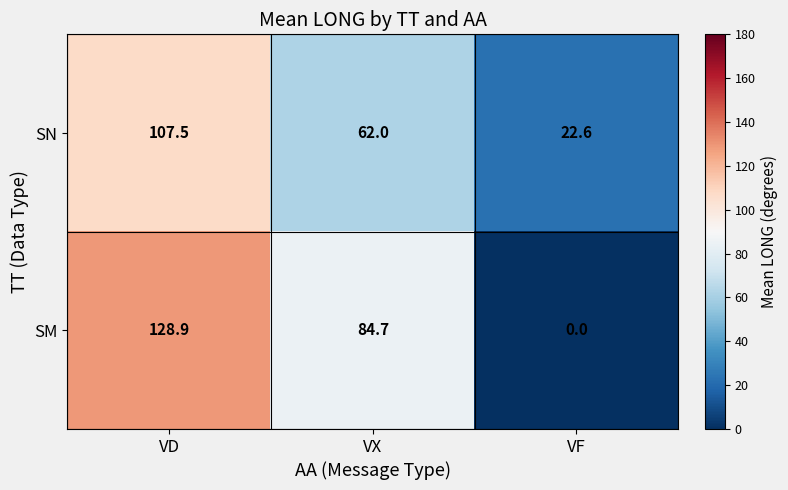

True or false: SN has a value of 62.0 at VX.

True